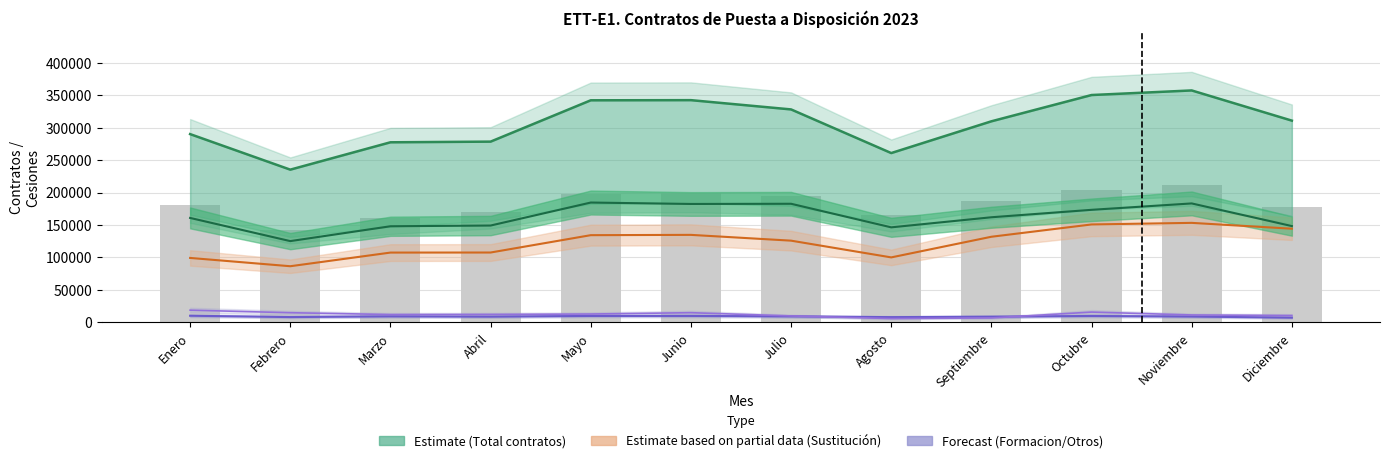

The value of Otros contratos at Febrero is 6280. True or false?

False